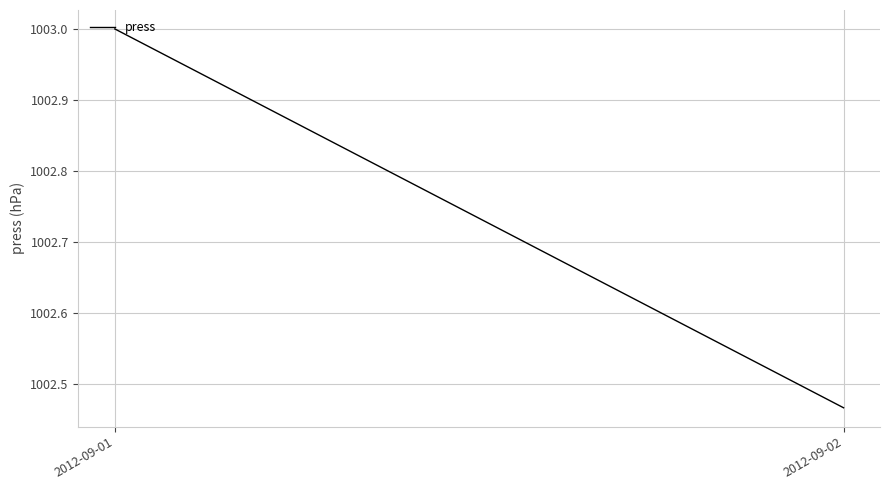

What is the maximum value shown in the chart?

1003.0